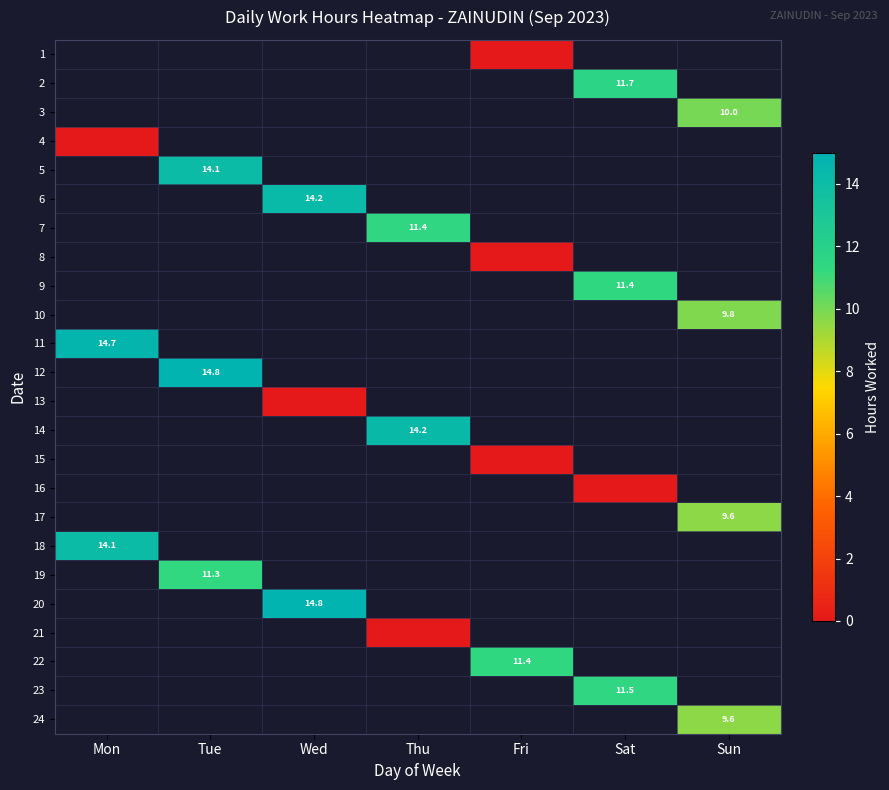

At which category does the chart reach its minimum across all series?

Fri